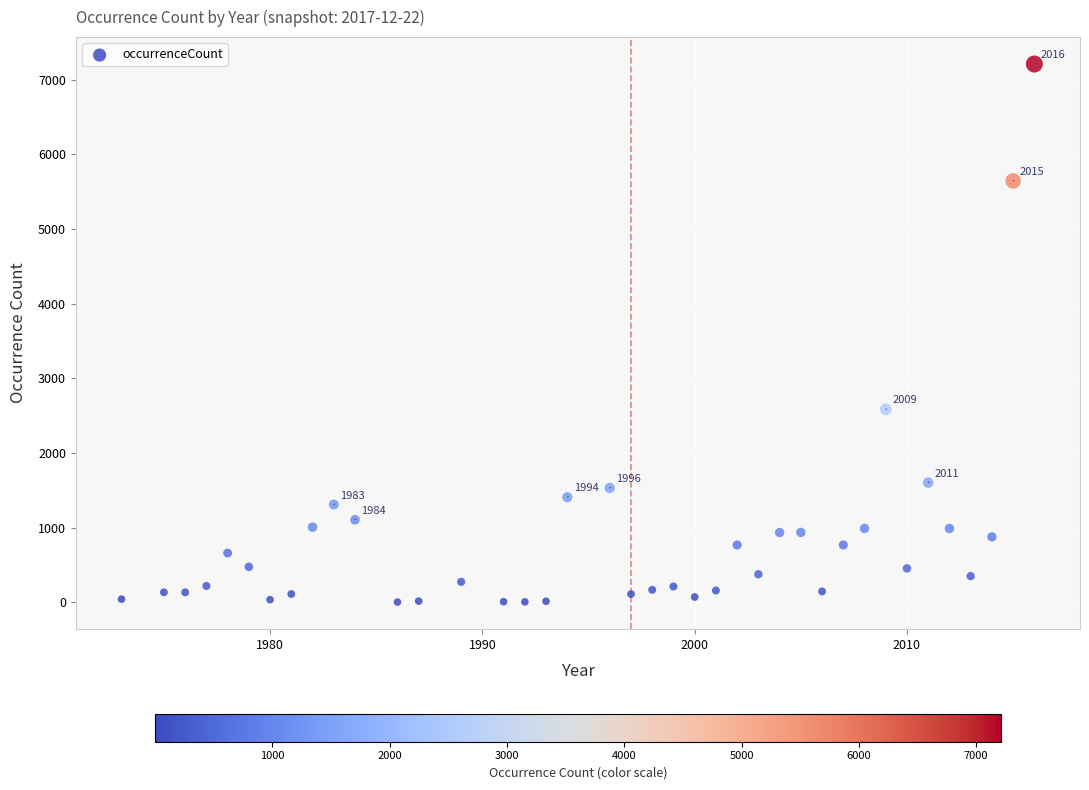

What is the range of X values (max minus min)?

43